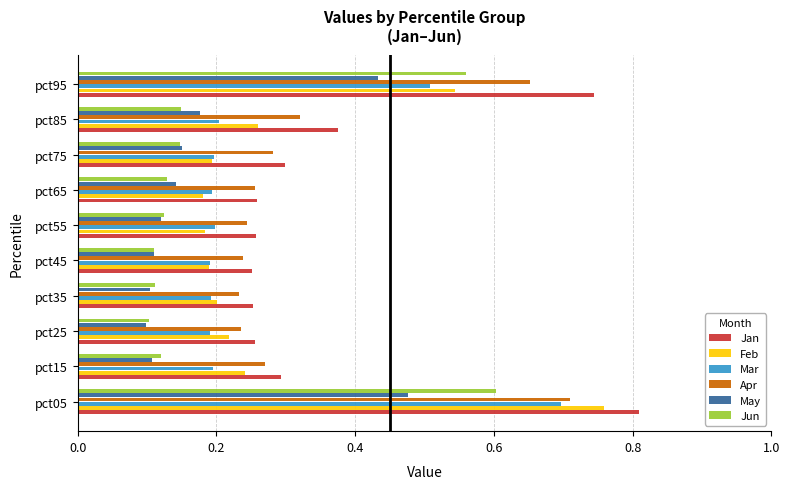

Which series has the widest spread of values?

Feb